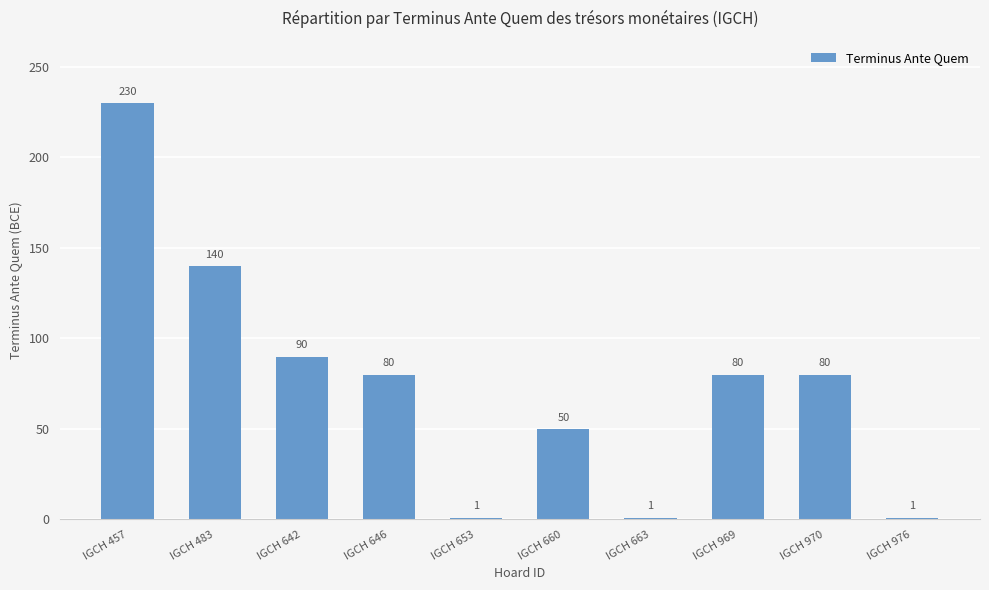

At which label does the data first exceed 80?

IGCH 457